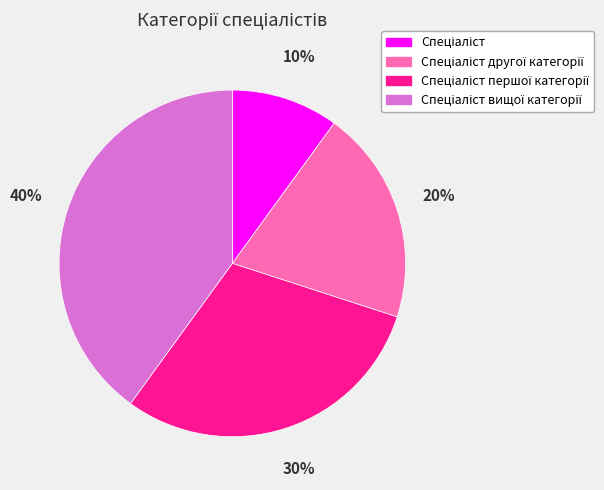

To the nearest percent, what is the difference between the largest and smallest slice percentages?

30%